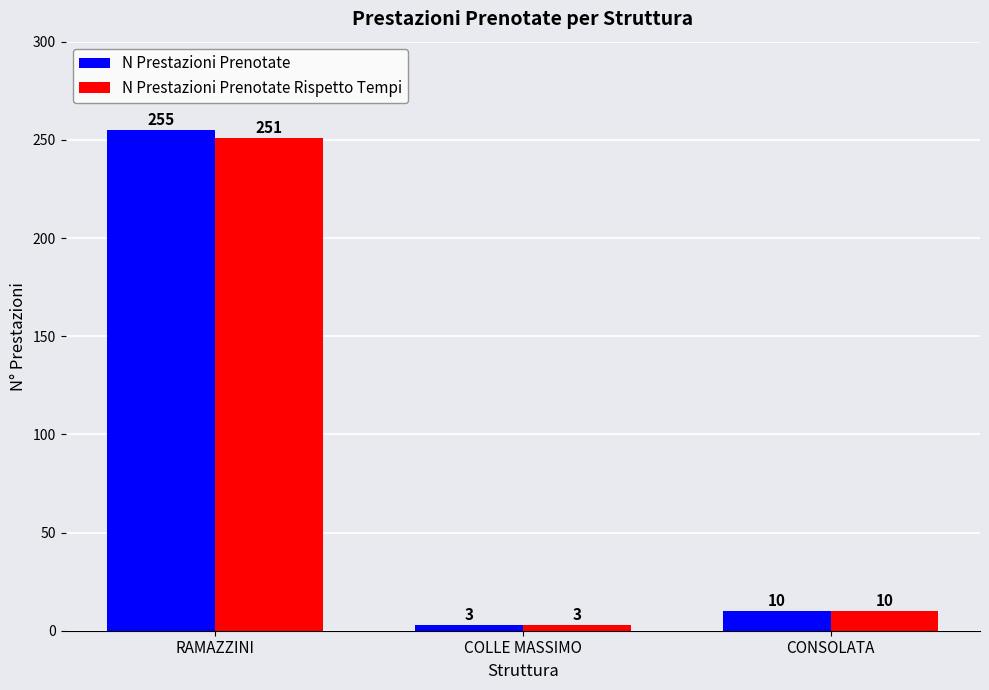

How many data points does each series have?

3